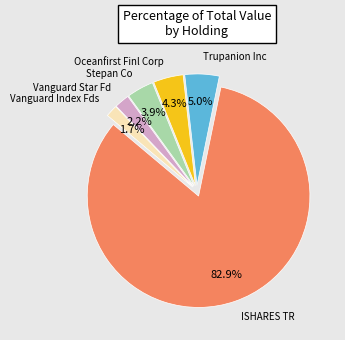

What is the largest slice in the pie chart?

ISHARES TR